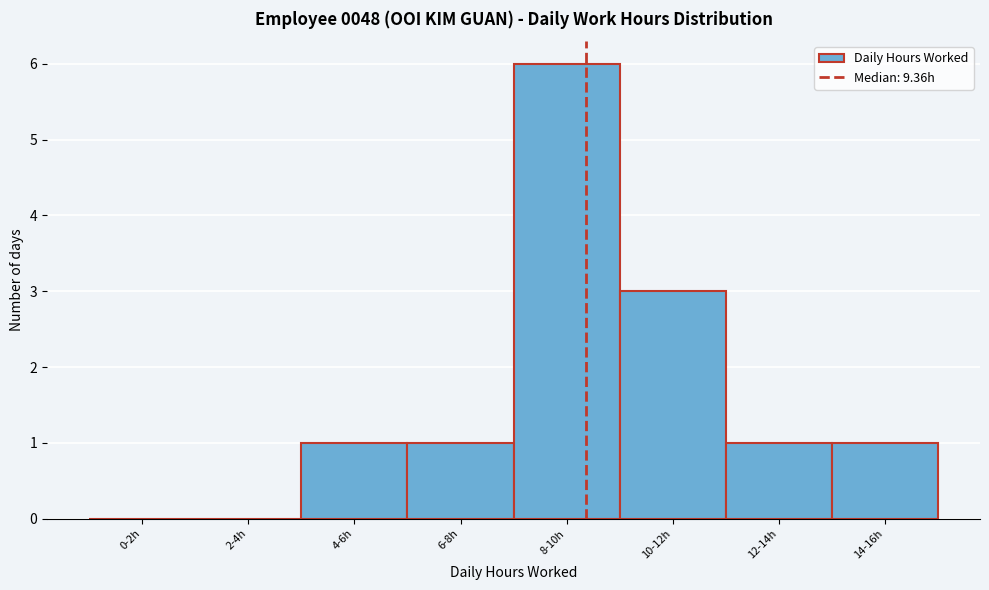

Reading left to right, what are all the values shown in this chart?

0-2h=0	2-4h=0	4-6h=1	6-8h=1	8-10h=6	10-12h=3	12-14h=1	14-16h=1